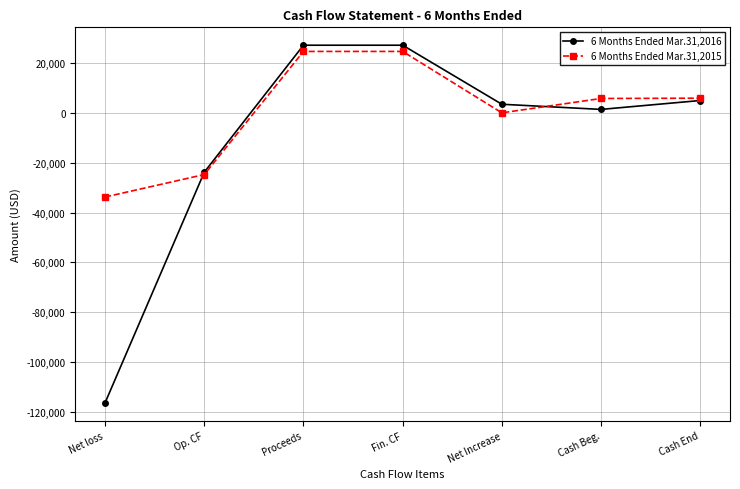

What are all the series names shown in the legend?

6 Months Ended Mar.31,2016, 6 Months Ended Mar.31,2015